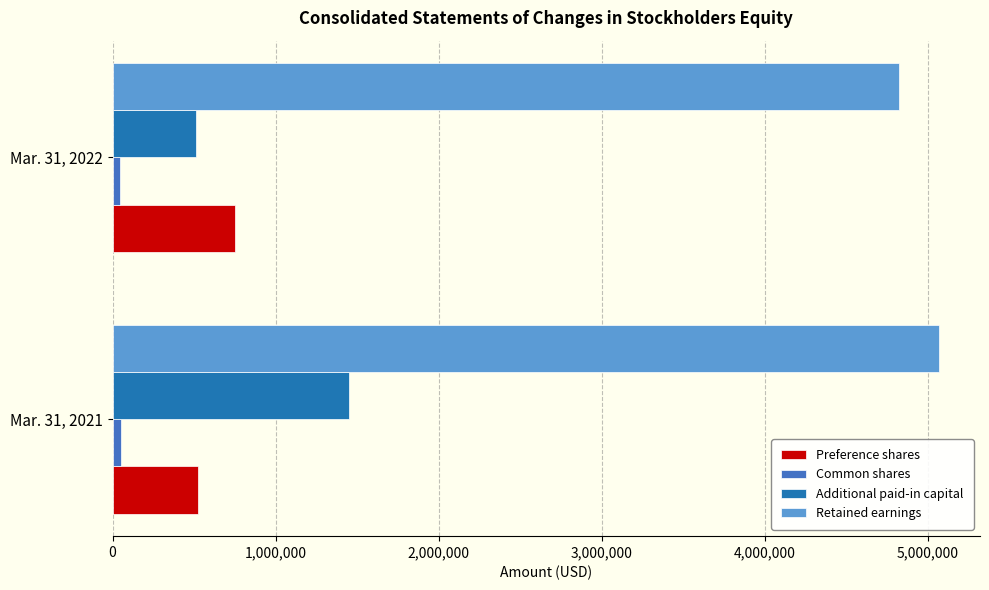

Count the number of categories in the chart.

2